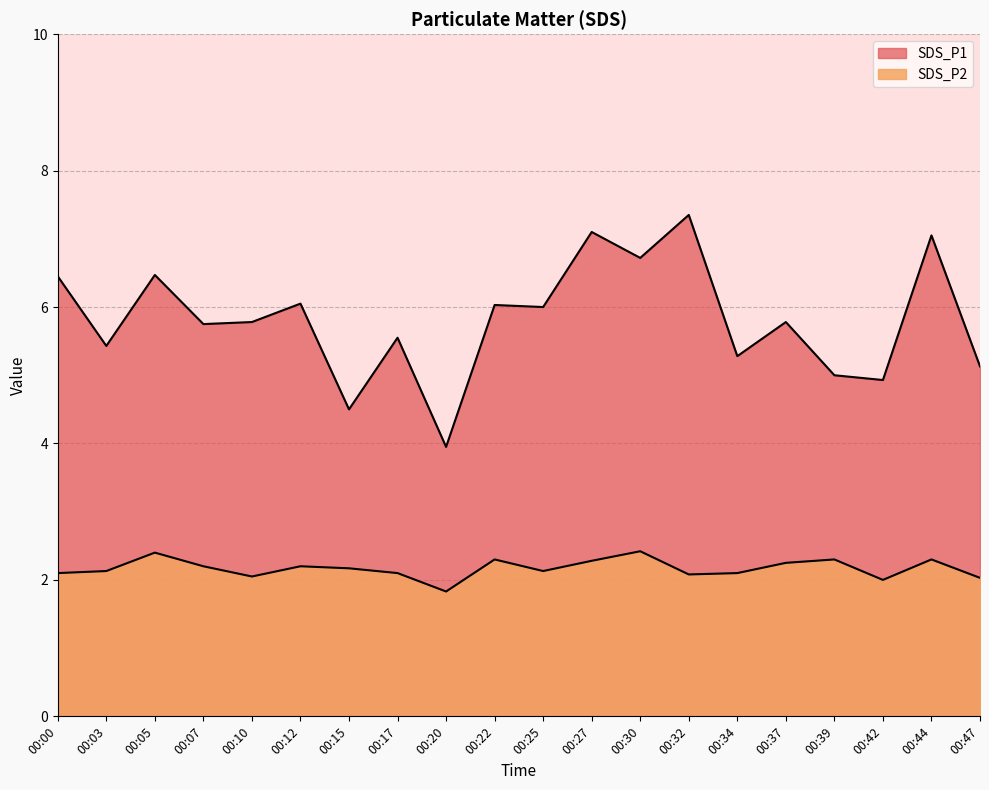

How many values in the SDS_P1 series exceed 5?

16